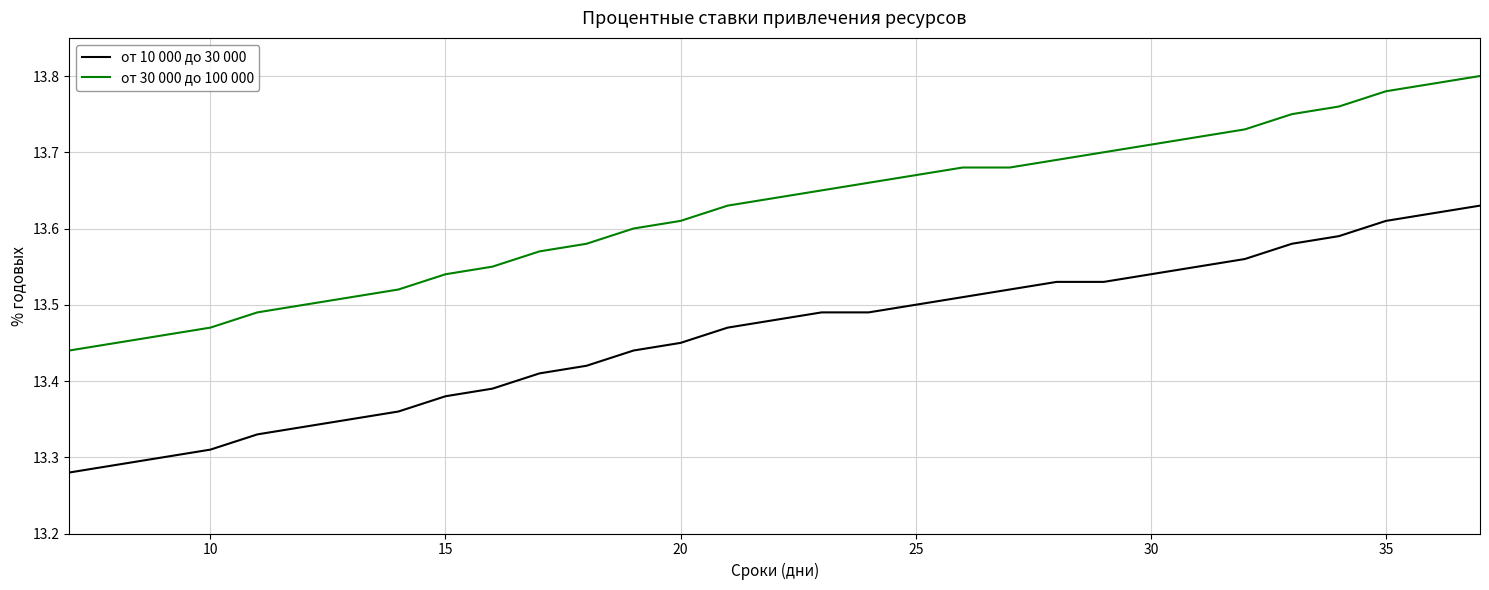

Which series has the largest total across all categories?

от 30 000 до 100 000